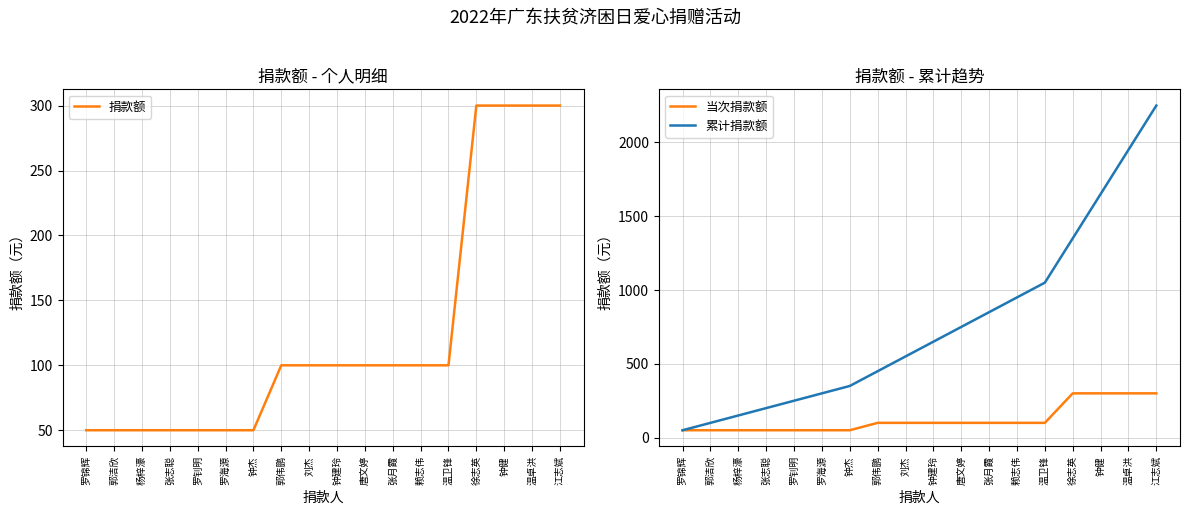

The 当次捐款额 series shows 50 at 罗锦辉. True or false?

True